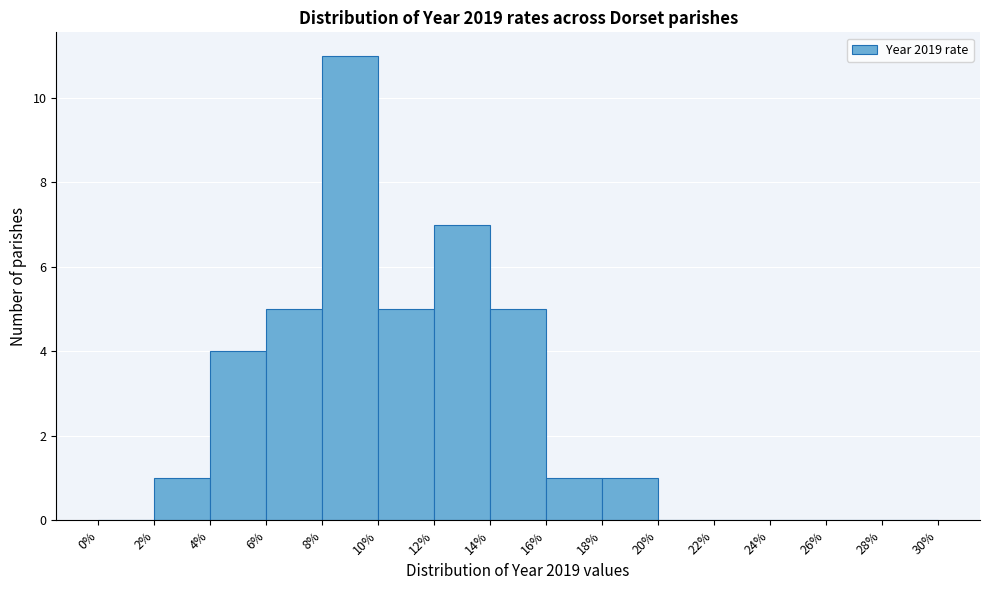

Reading left to right, list every bar in this chart as the range it spans on the x-axis followed by its height. The values are not printed on the chart, so give them approximately, as read against the axis.

0% to 2%: 0
2% to 4%: 1
4% to 6%: 4
6% to 8%: 5
8% to 10%: 11
10% to 12%: 5
12% to 14%: 7
14% to 16%: 5
16% to 18%: 1
18% to 20%: 1
20% to 22%: 0
22% to 24%: 0
24% to 26%: 0
26% to 28%: 0
28% to 30%: 0